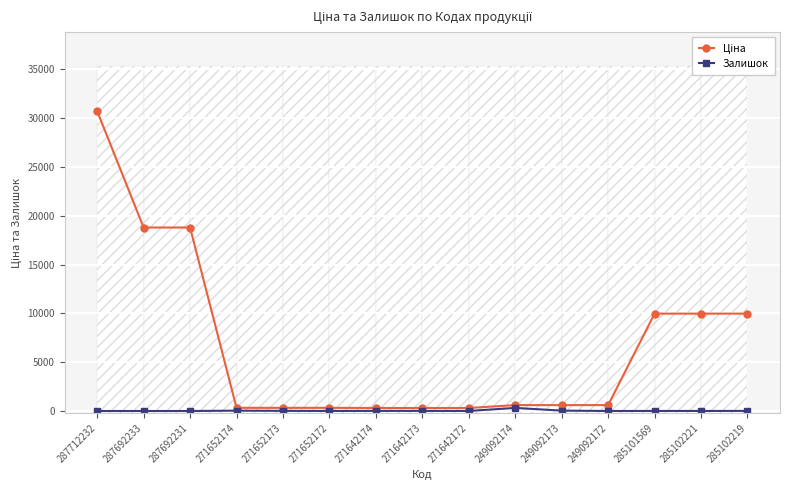

At which category is the sum across all series the highest?

287712232